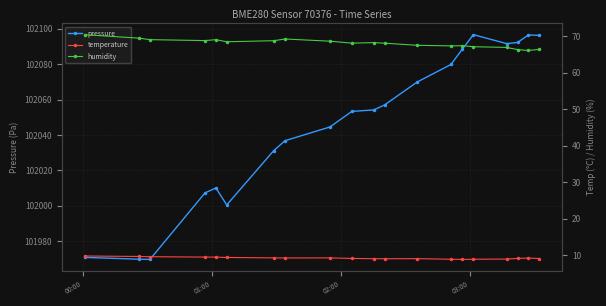

What is the maximum value for pressure?

102096.7